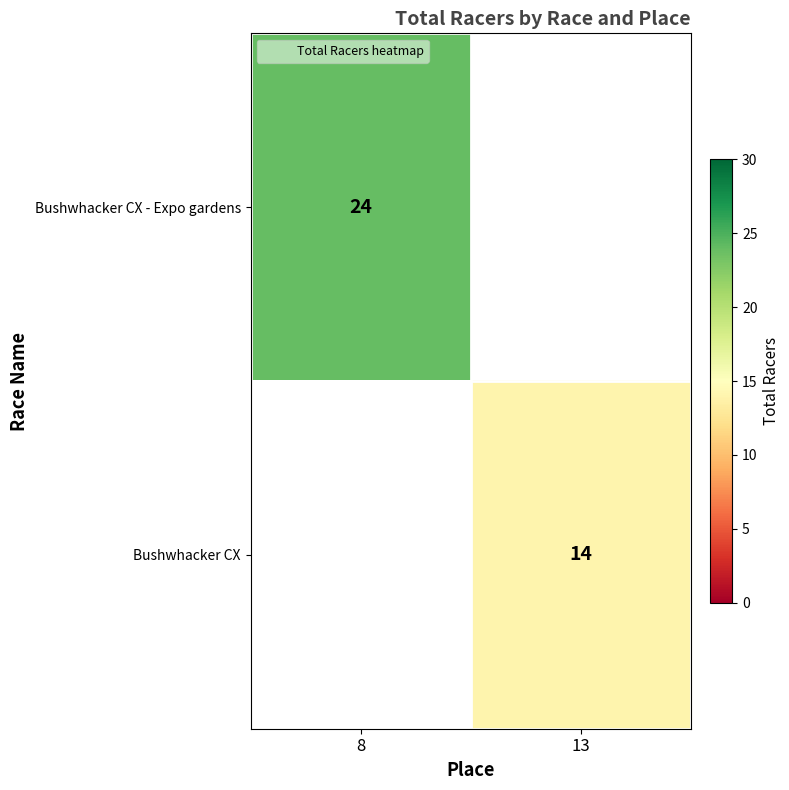

Is the value of Bushwhacker CX at 13 greater than the value of Bushwhacker CX - Expo gardens at 13?

No